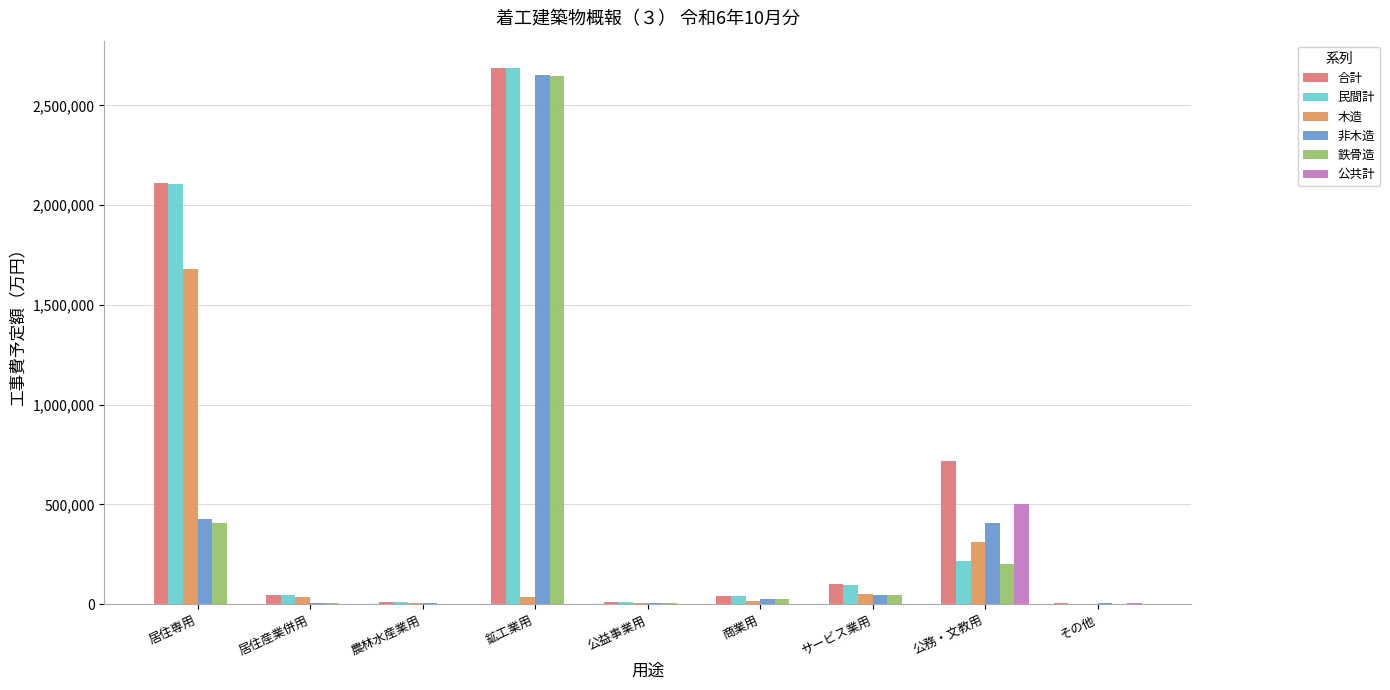

Count the number of data series in this chart.

6